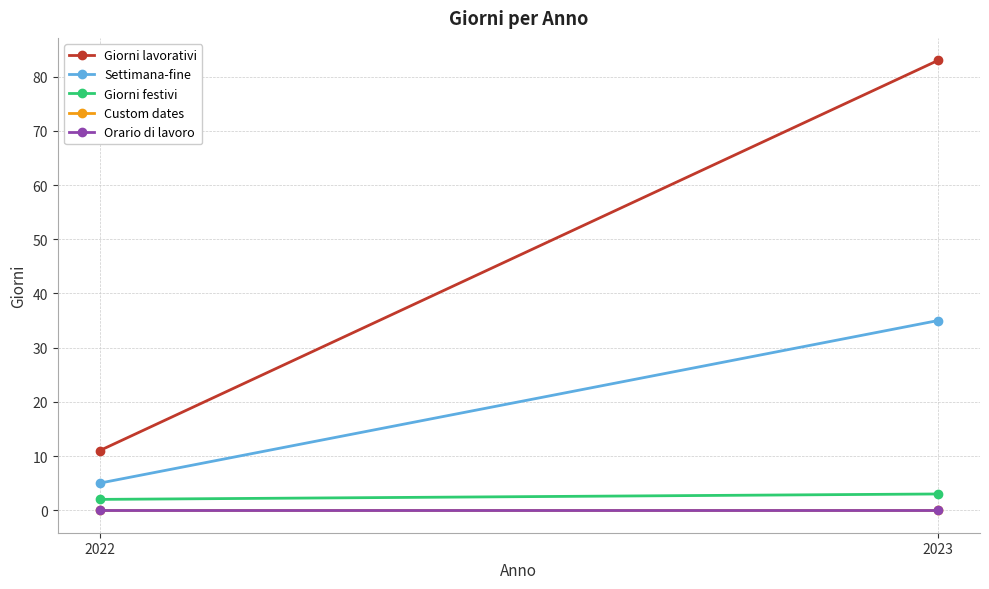

The value of Settimana-fine at 2022 is 5. True or false?

True